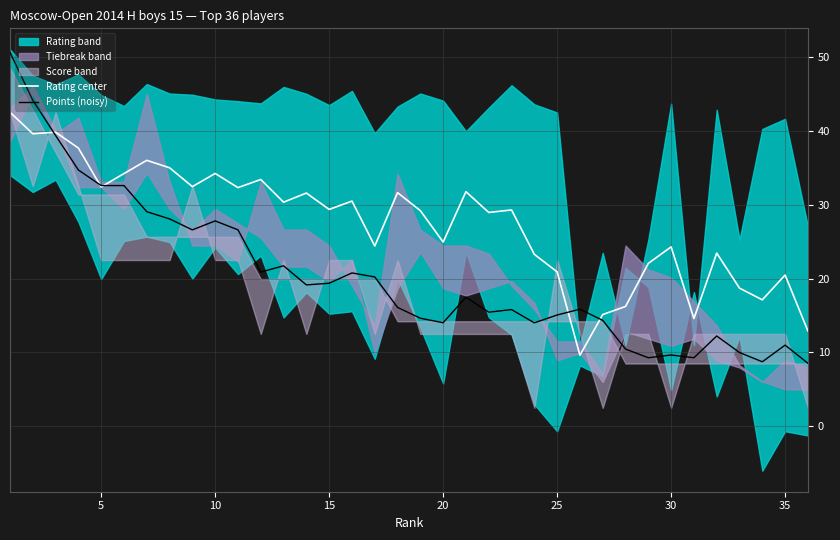

What is the maximum value for Points (noisy)?

50.6